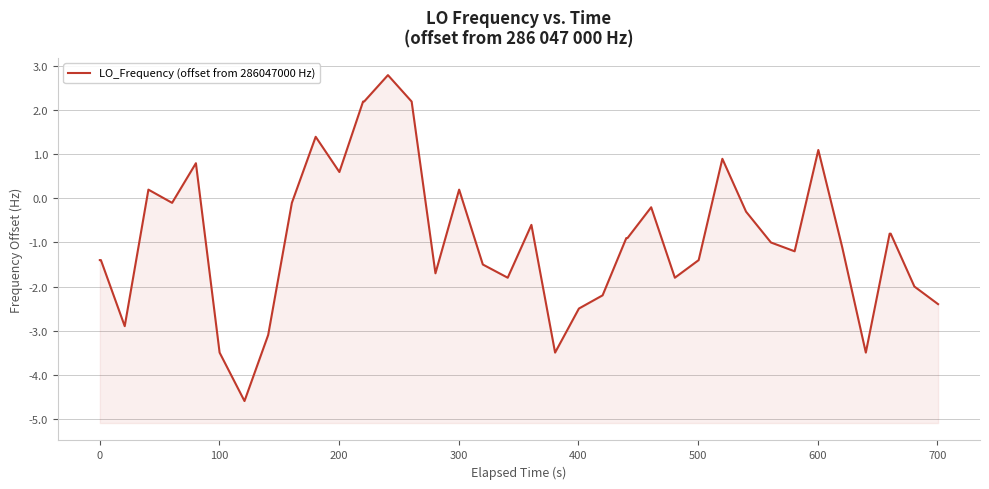

Is it true that the value at 30 is -0.4?

False